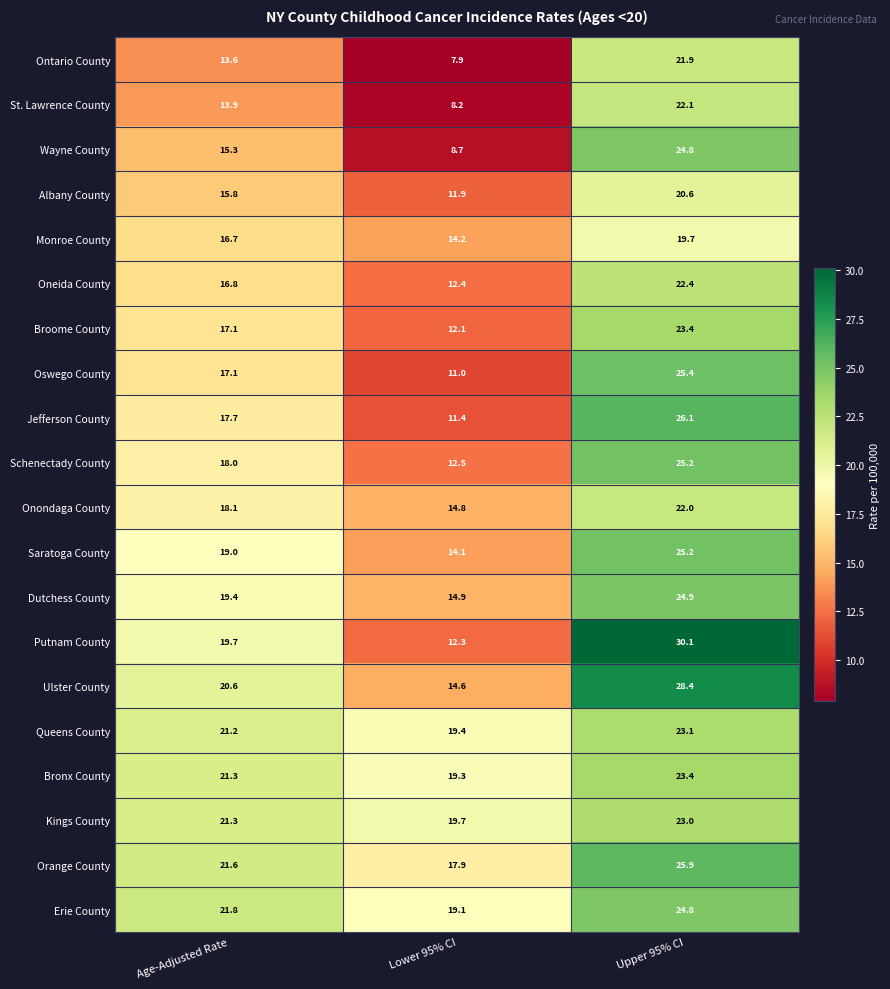

List the labels in order of Ontario County value, largest first.

Upper 95% CI, Age-Adjusted Rate, Lower 95% CI